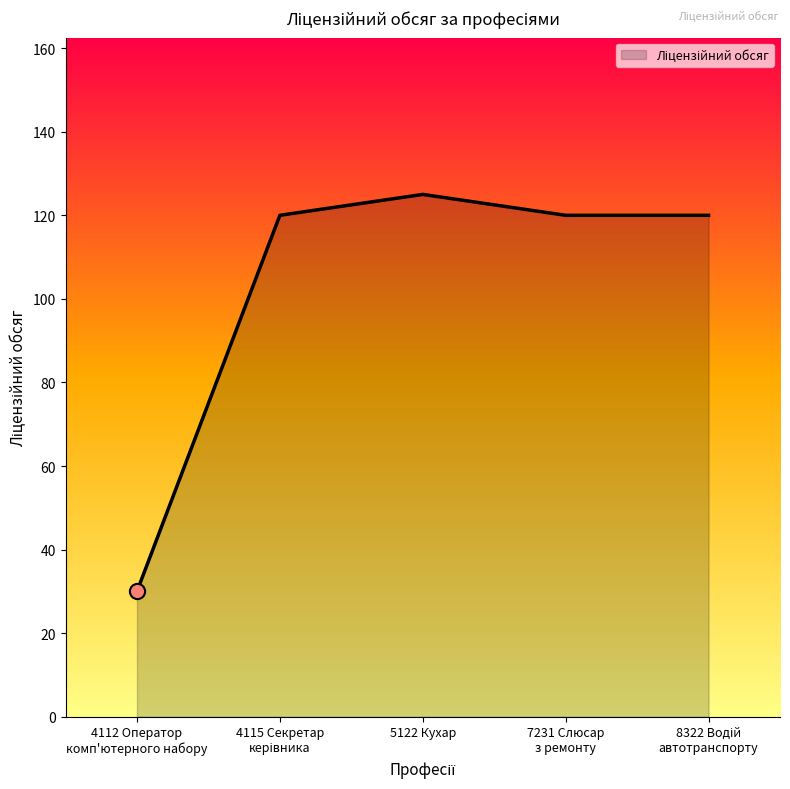

Which label corresponds to the largest value in the chart?

5122 Кухар